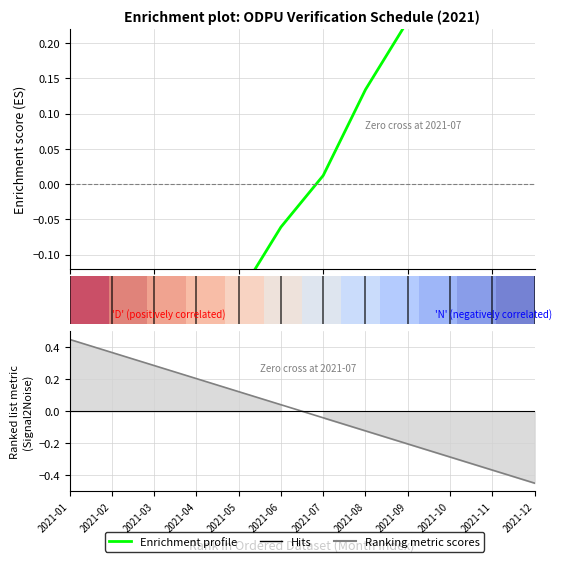

What is the total value across all series at 2?

0.1